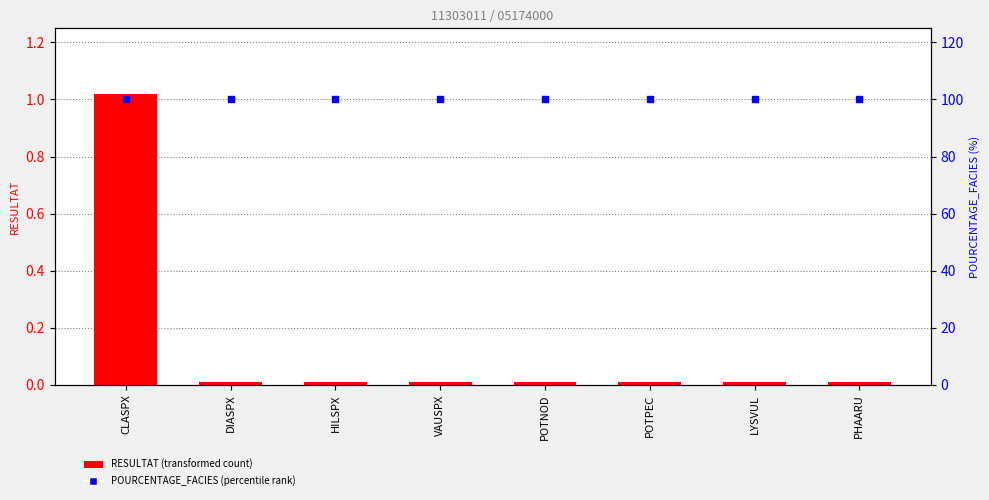

What is the total value across all series at LYSVUL?

100.0